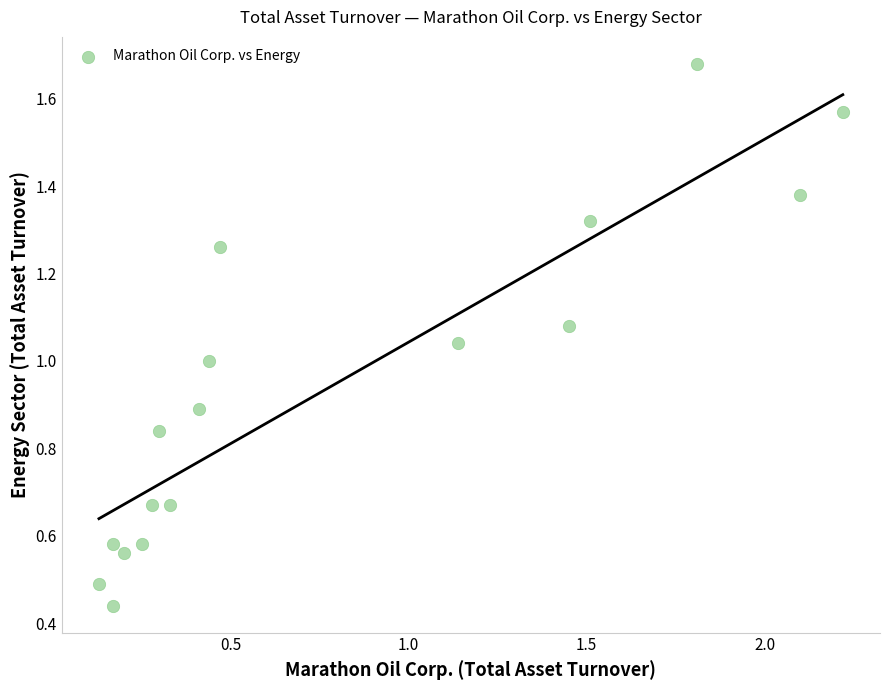

What is the range of Y values (max minus min)?

1.2